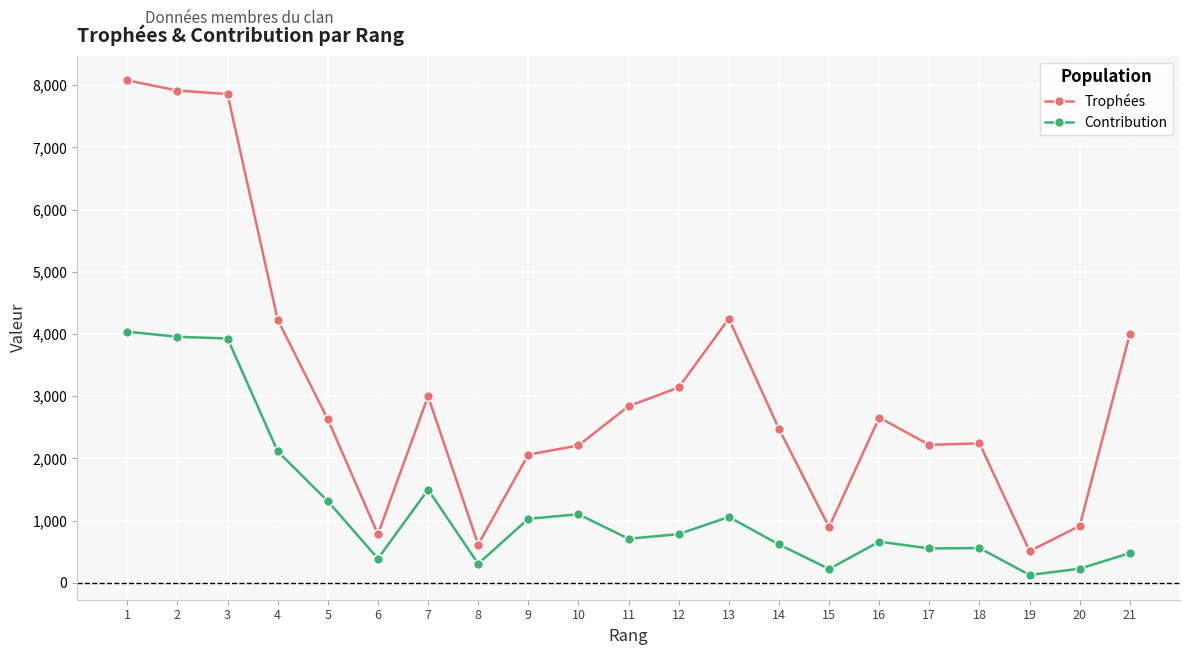

Rank the series by their maximum value, from highest to lowest.

Trophées, Contribution